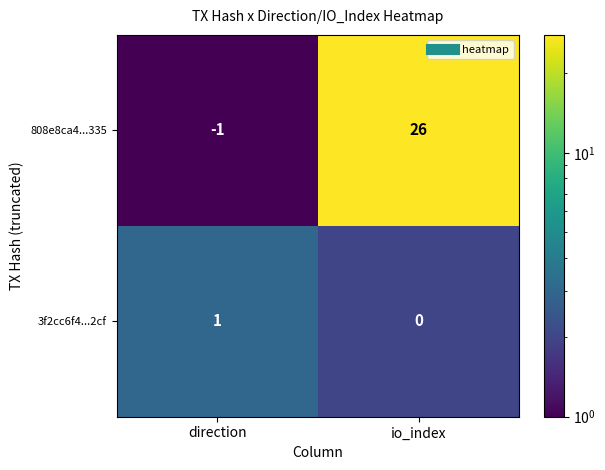

What is the difference between the maximum and minimum values in the 808e8ca4...335 series?

27